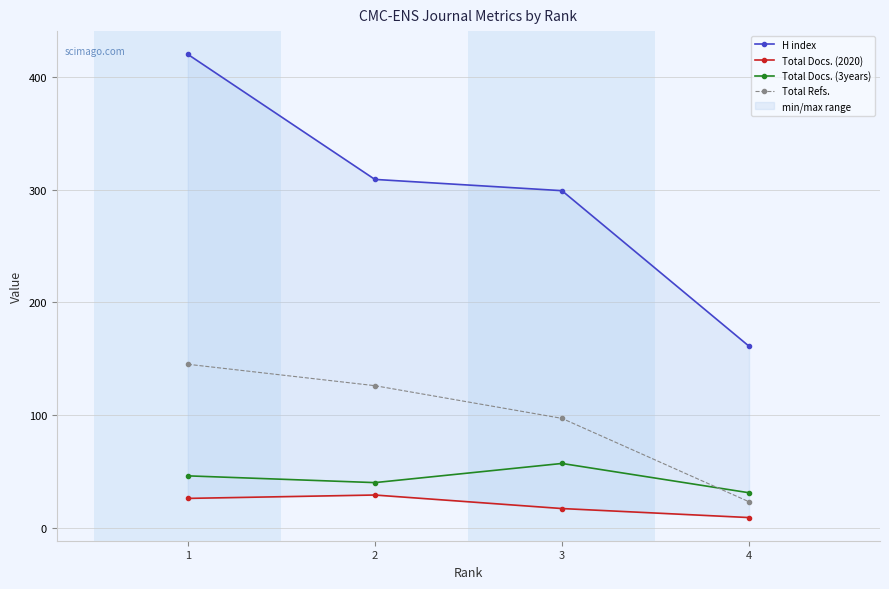

At which category does Total Docs. (3years) reach its first local peak?

3